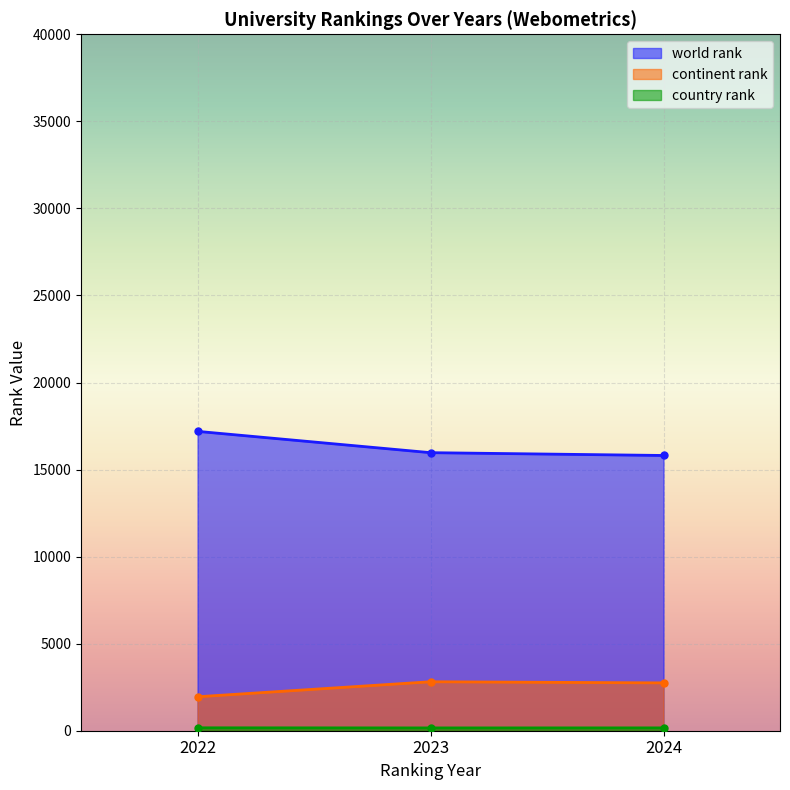

What is the minimum value for world rank?

15809